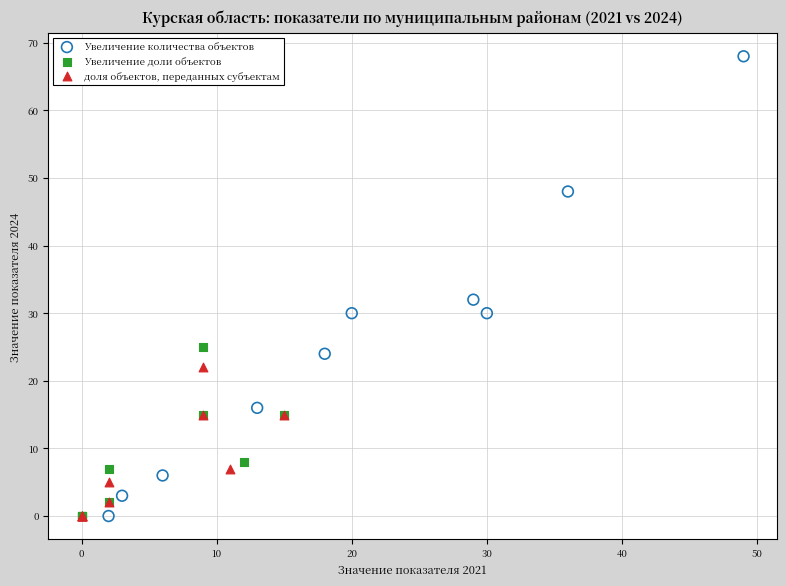

Which series reaches the maximum Y coordinate?

Увеличение количества объектов